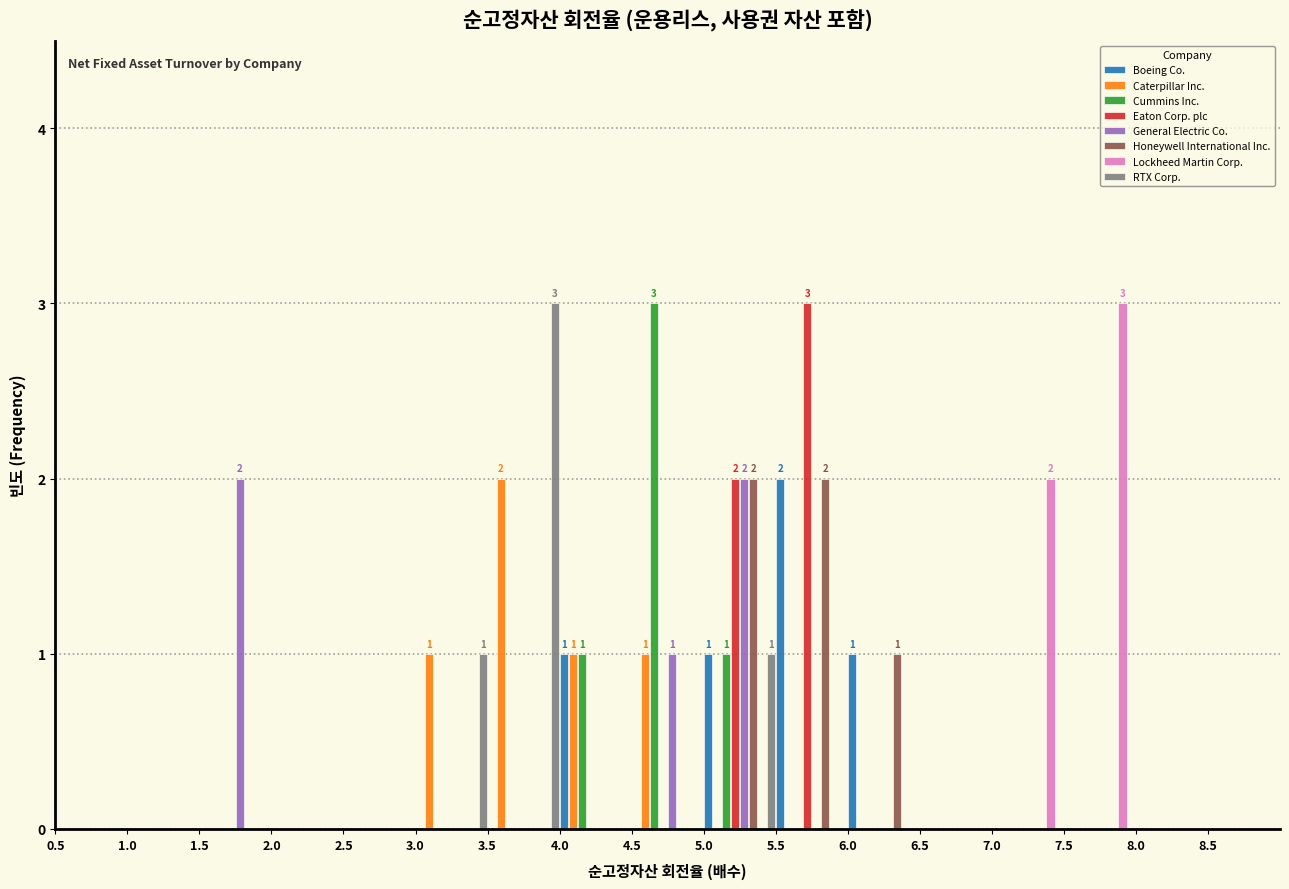

In the Lockheed Martin Corp. series, which range on the x-axis has the tallest bar?

7.5 to 8.0